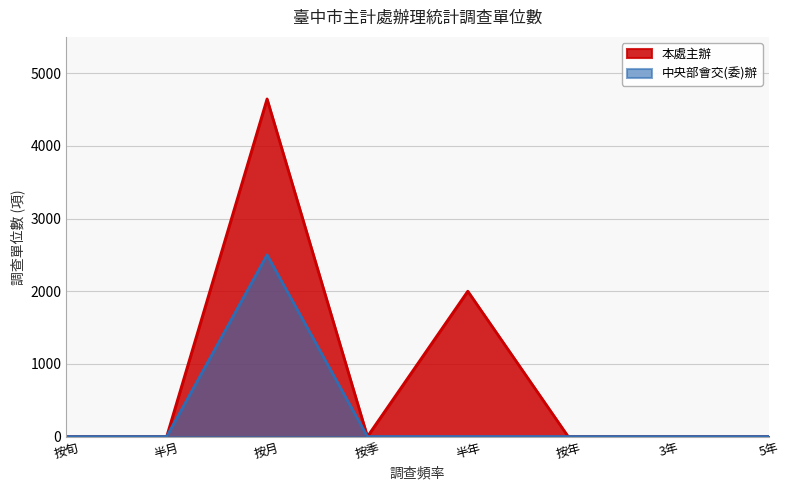

Which has a higher value, 按季 or 3年?

按季